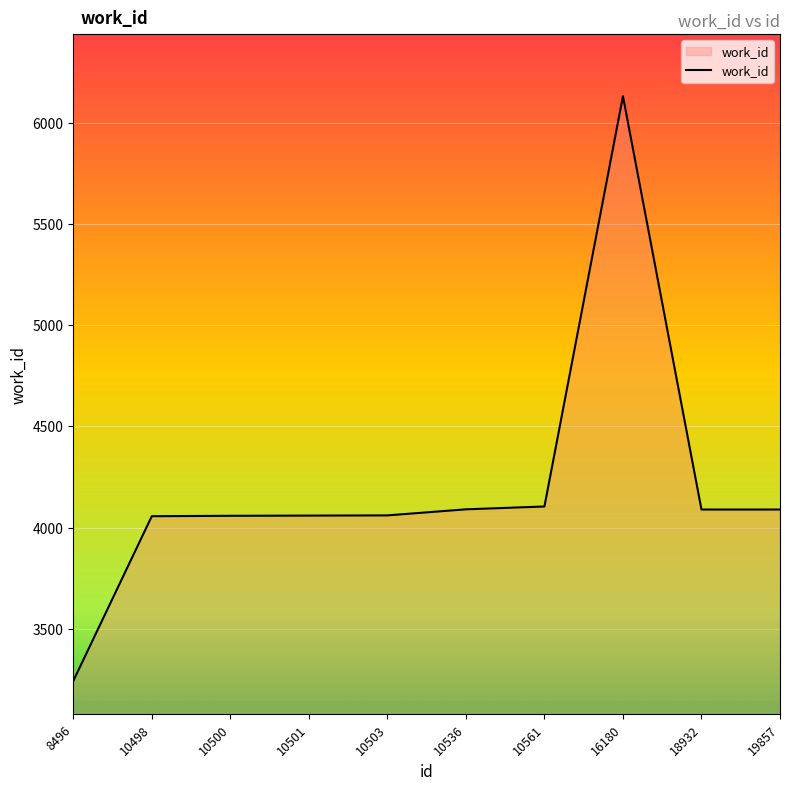

Approximately how many times larger is the value at 10503 compared to 8496?

1.3